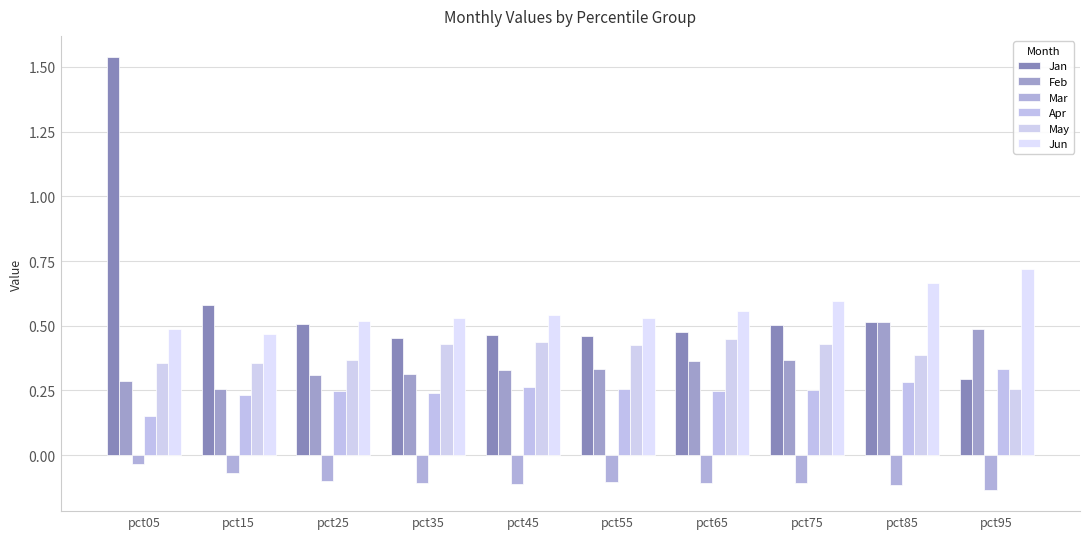

What are all the series names shown in the legend?

Jan, Feb, Mar, Apr, May, Jun